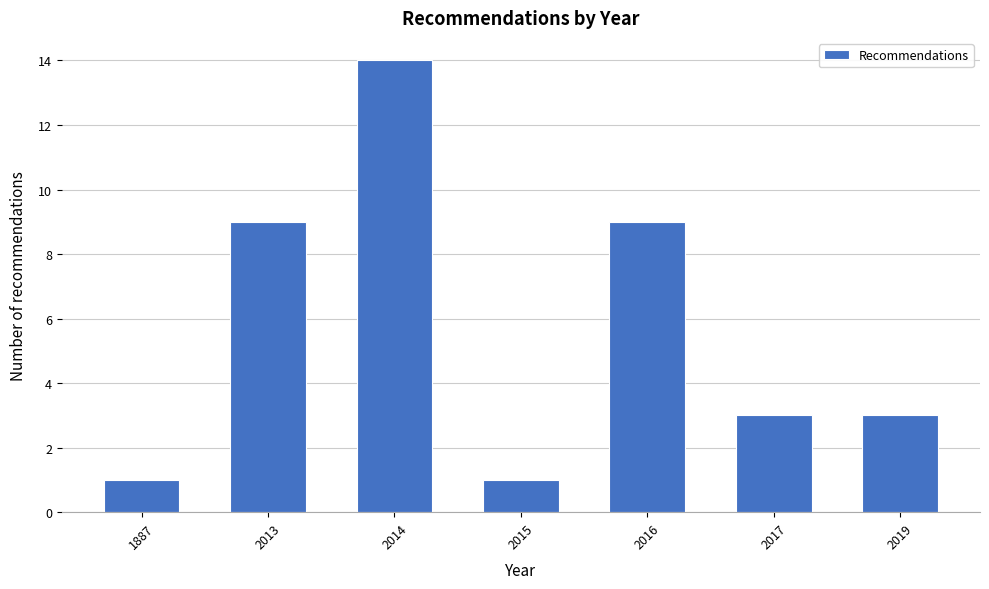

Reading left to right, what are all the values shown in this chart?

1887=1	2013=9	2014=14	2015=1	2016=9	2017=3	2019=3